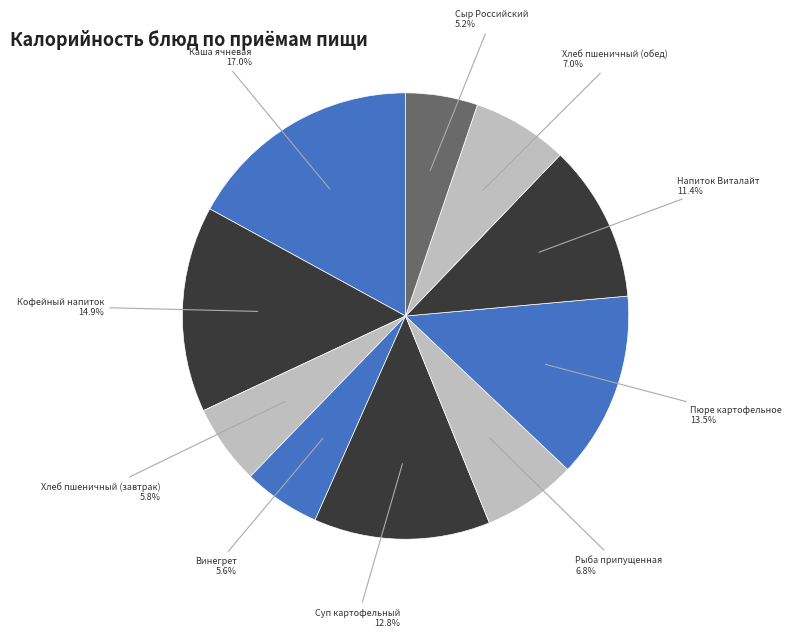

Does Кофейный напиток represent more than half of the total?

No